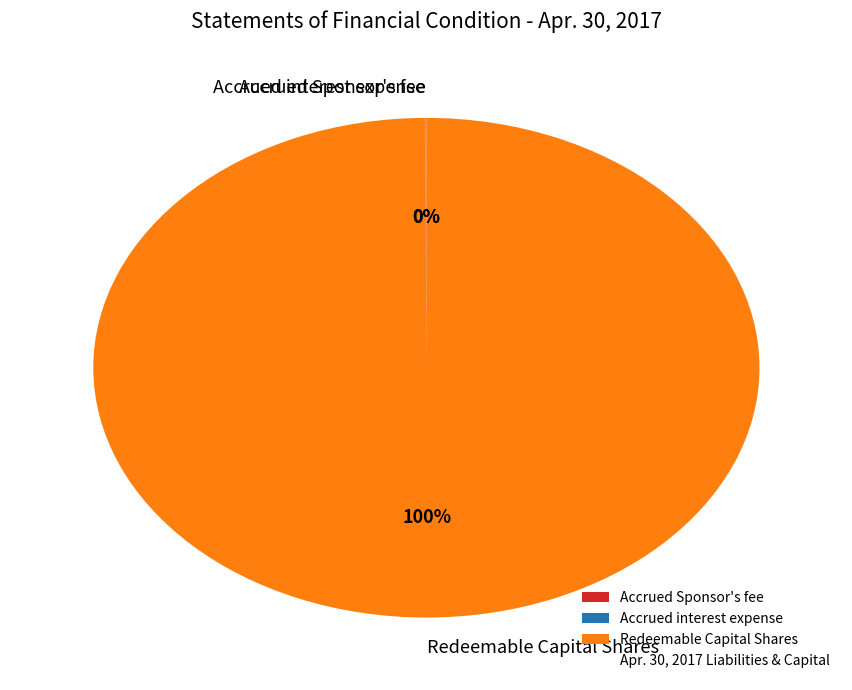

Is there a majority slice in this chart?

Yes